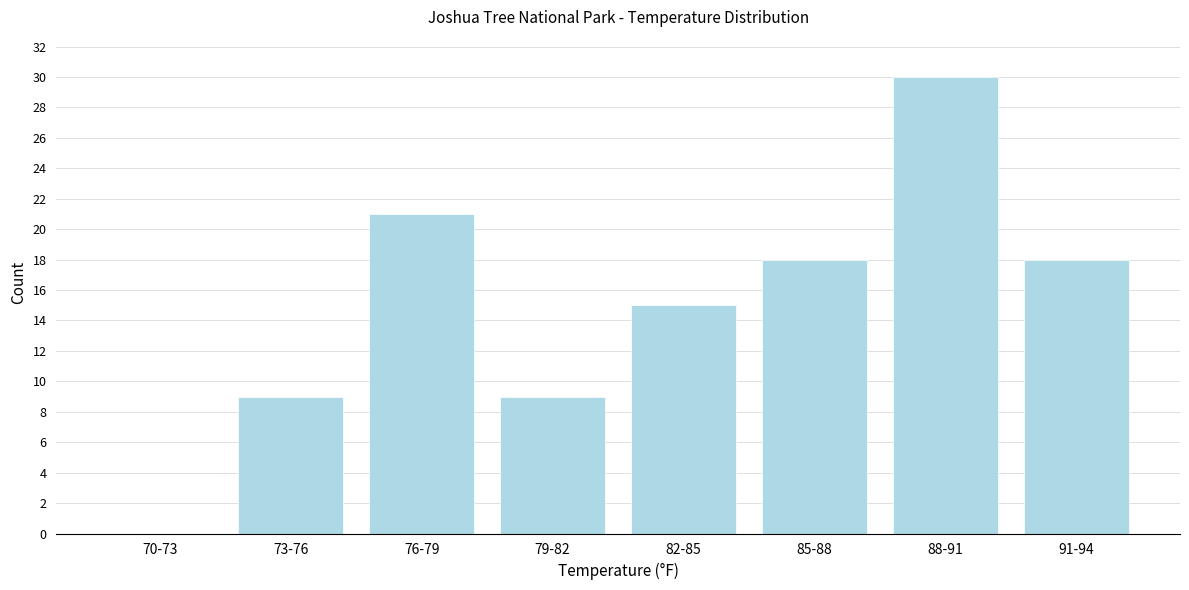

Reading left to right, transcribe all the data shown in this chart.

70-73=0	73-76=9	76-79=21	79-82=9	82-85=15	85-88=18	88-91=30	91-94=18